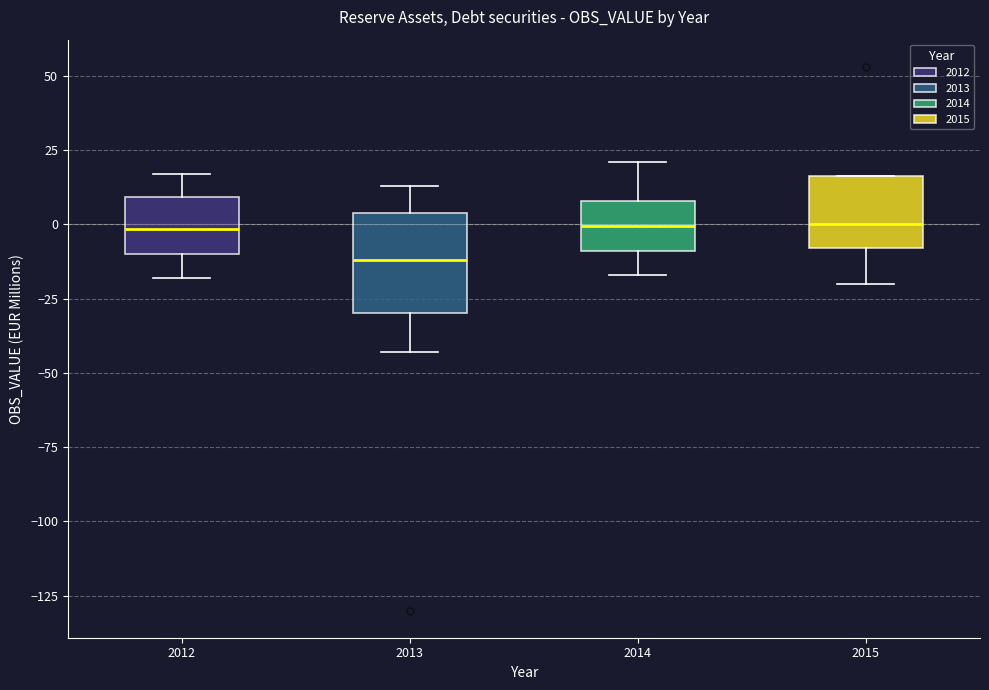

Which box is the tallest, from its lower edge to its upper edge?

2013